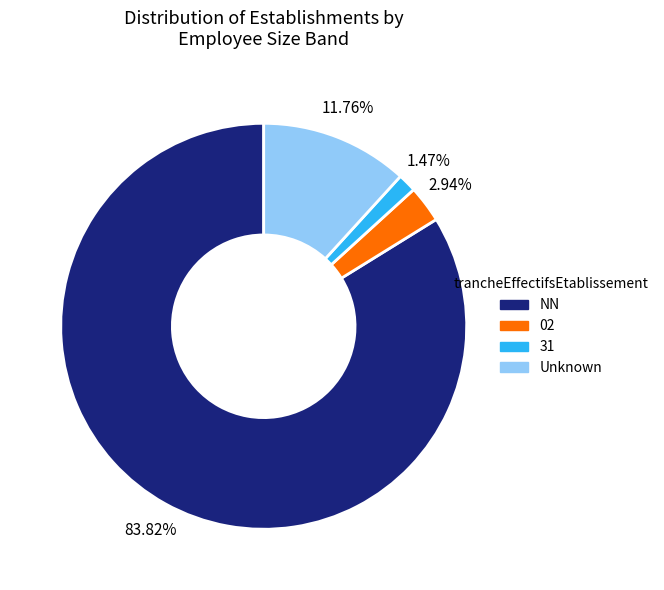

Rank the categories by value from highest to lowest.

NN, Unknown, 02, 31